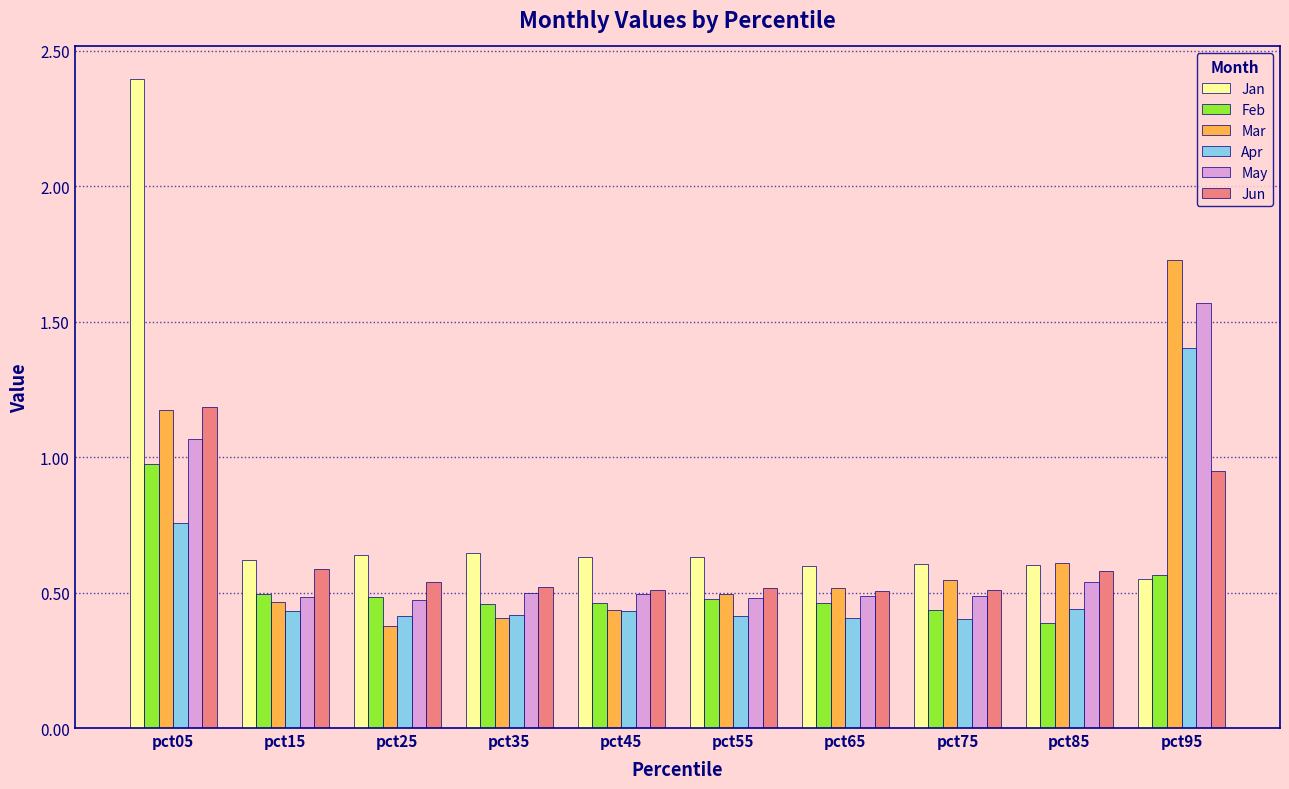

What is the difference between the maximum and minimum values in the Apr series?

1.0